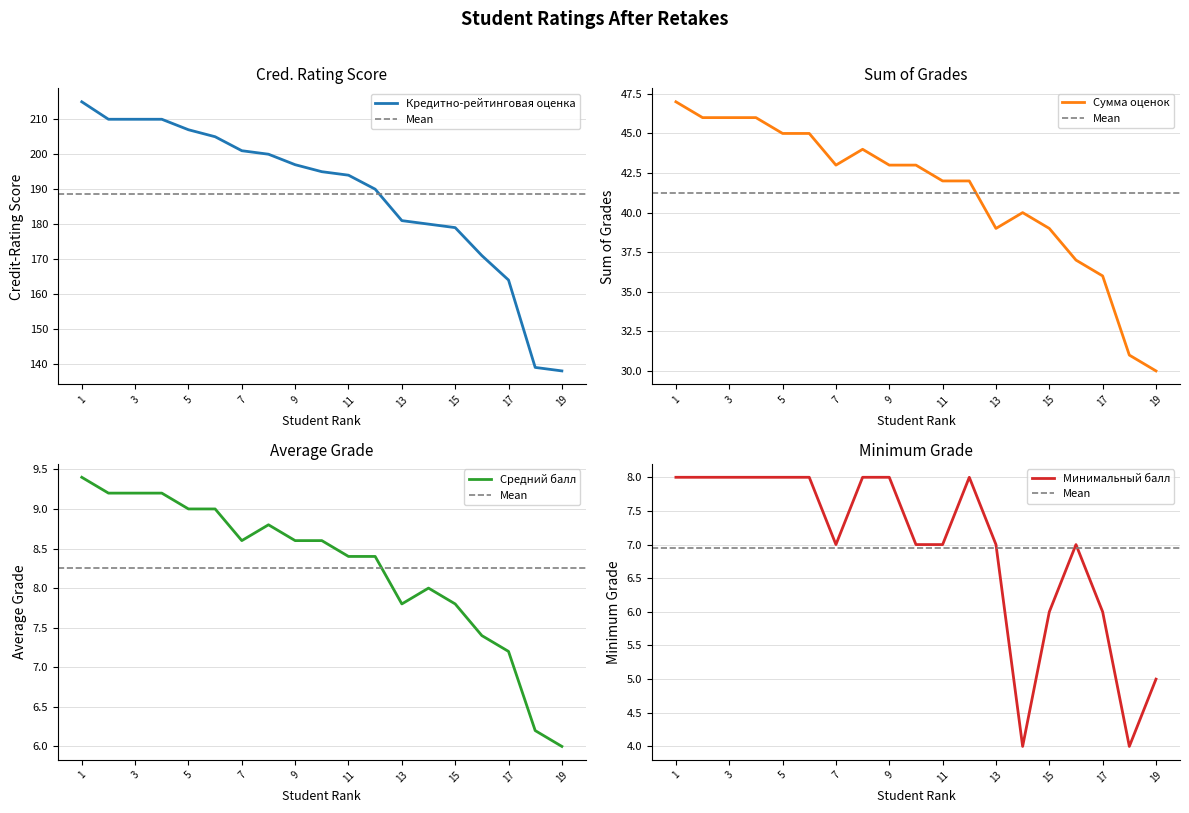

What is the highest value of the Кредитно-рейтинговая оценка series?

215